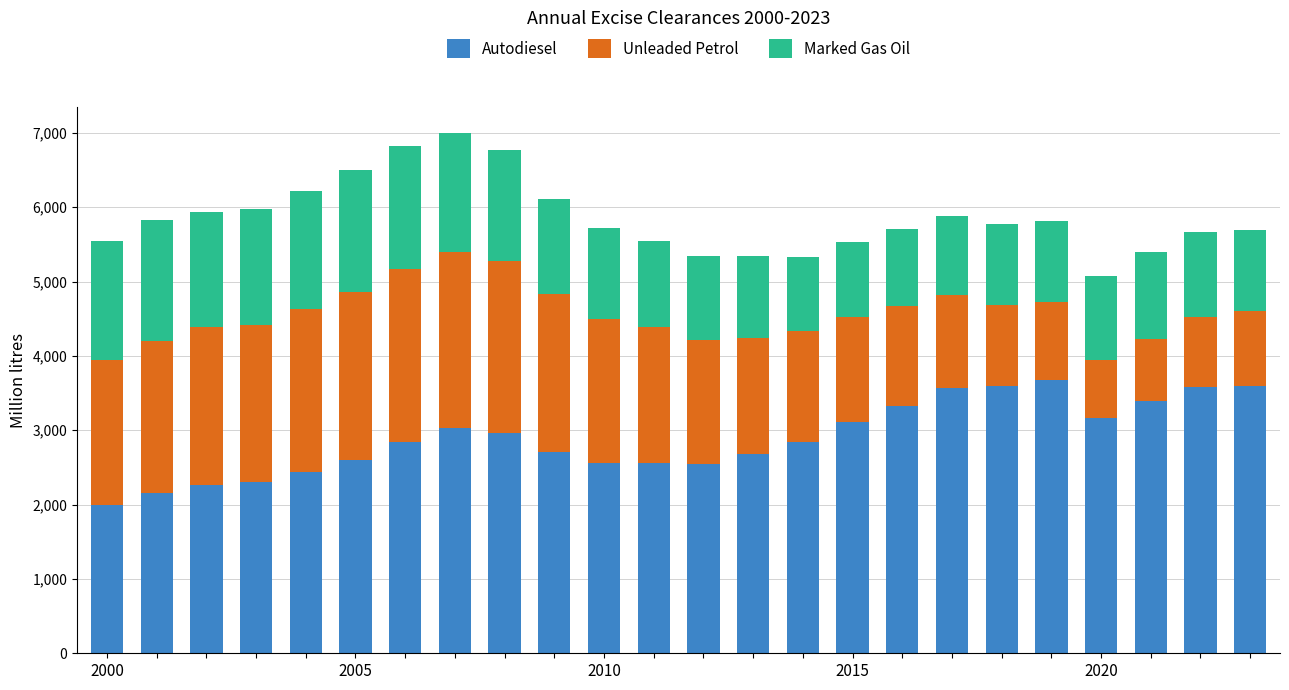

What is the lowest value of the Autodiesel series?

1992